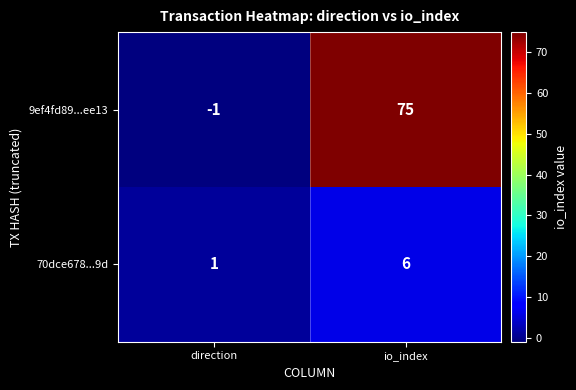

What is the total value across all series at io_index?

81